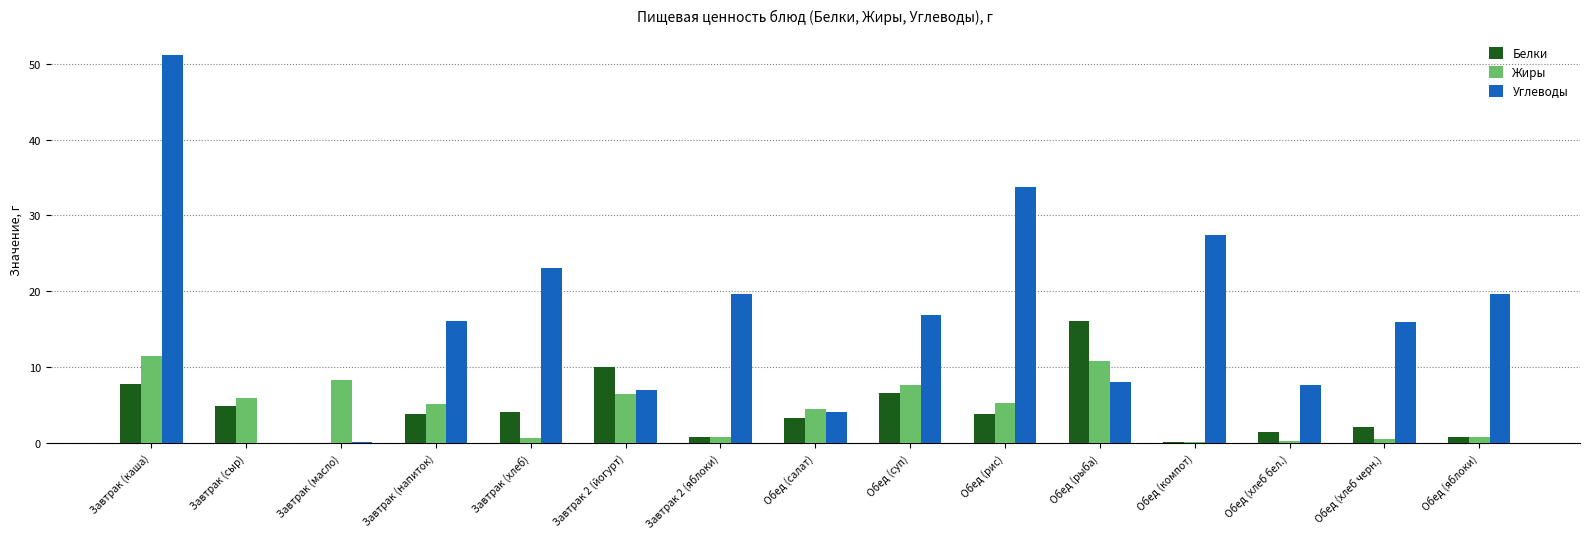

What is the total value across all series at Завтрак (напиток)?

25.0